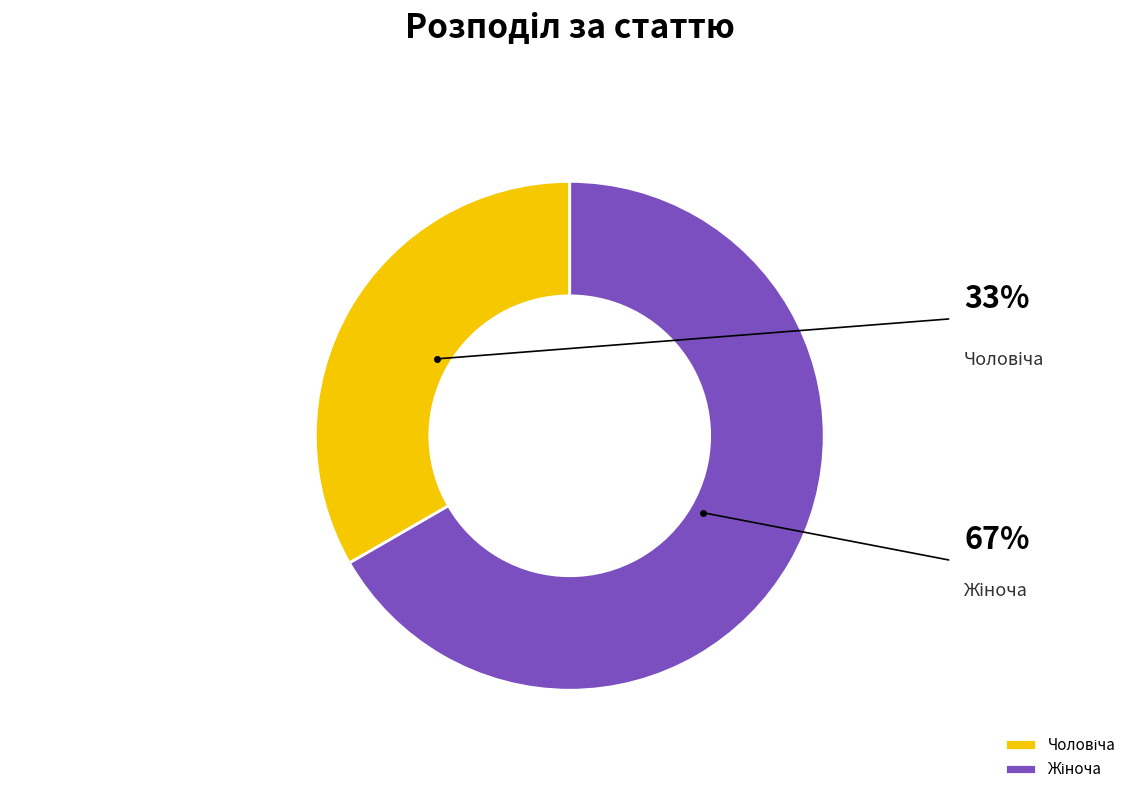

Rank the categories by value from lowest to highest.

Чоловіча, Жіноча